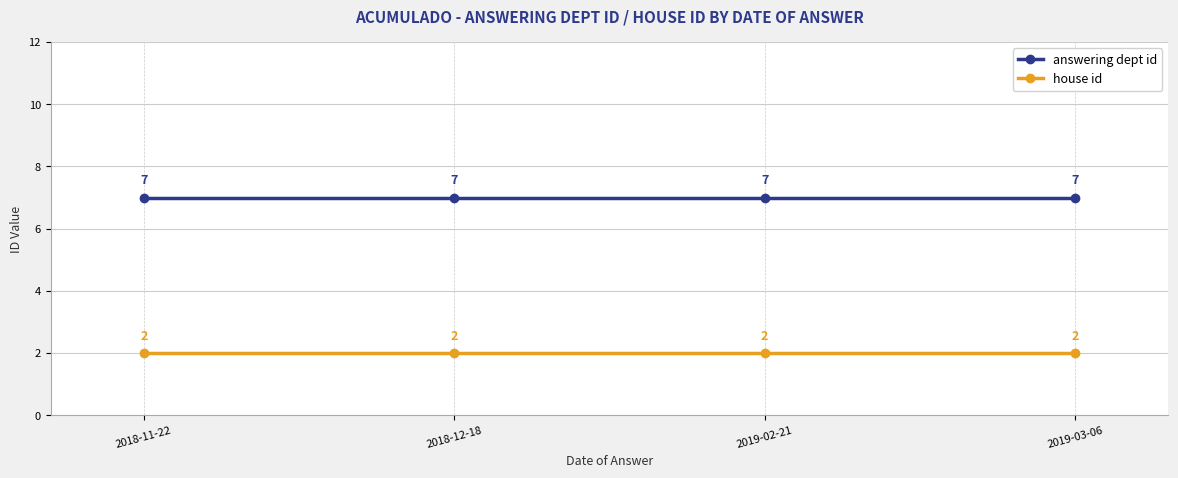

Rank the series at 2018-11-22 from highest to lowest value.

answering dept id, house id